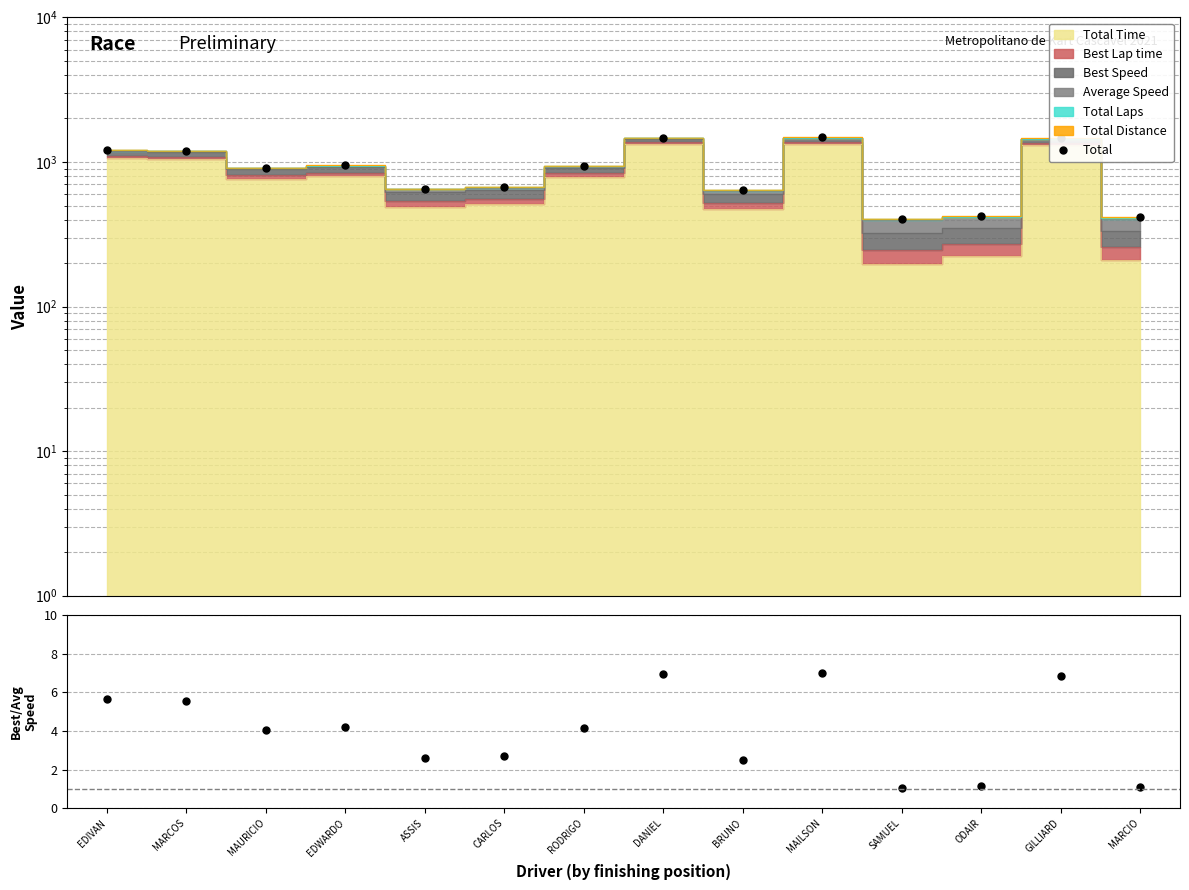

At which category does Total reach its first local peak?

EDWARDO